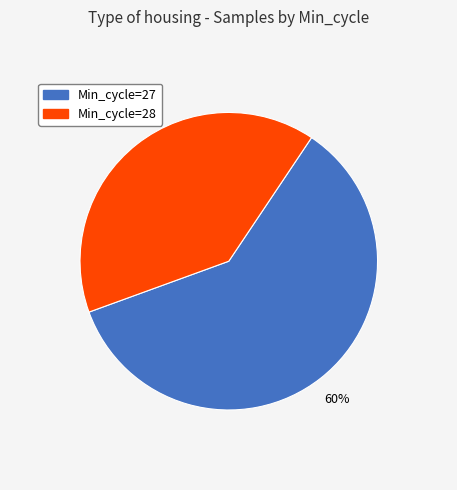

Count the number of slices in the pie.

2